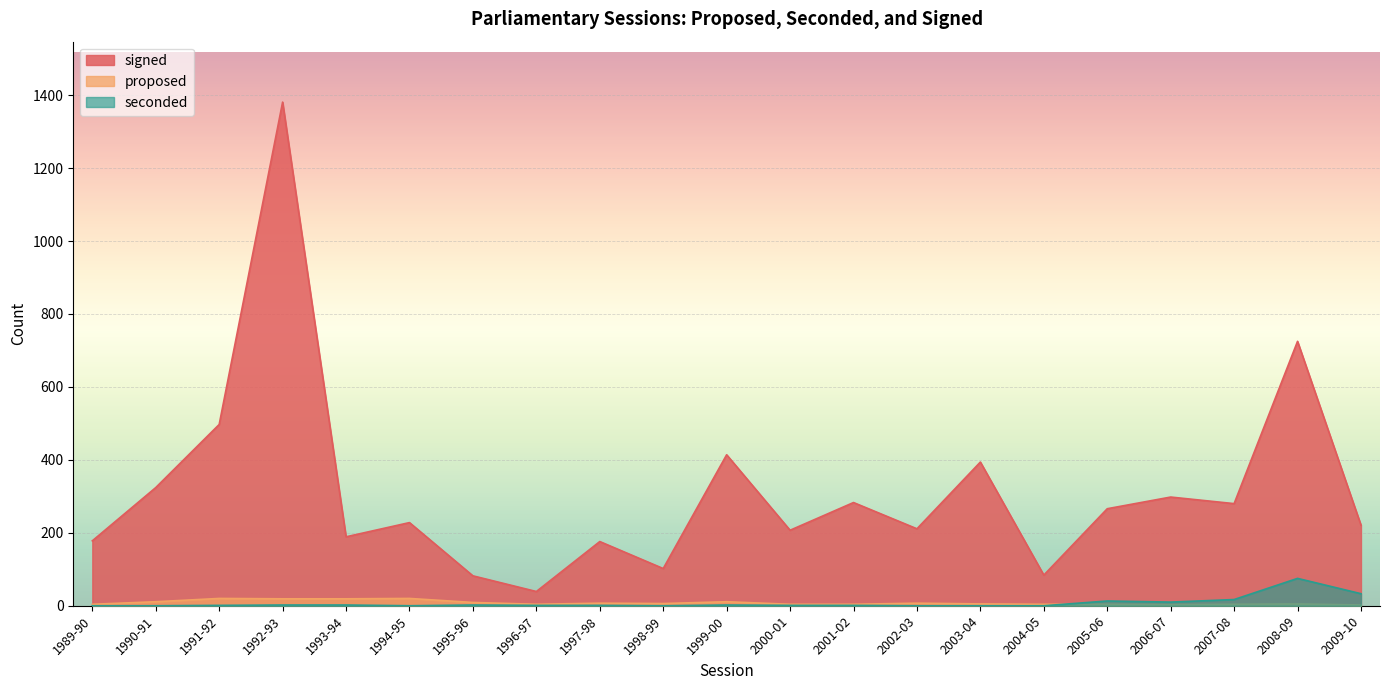

Which category has the highest value across all series?

1992-93